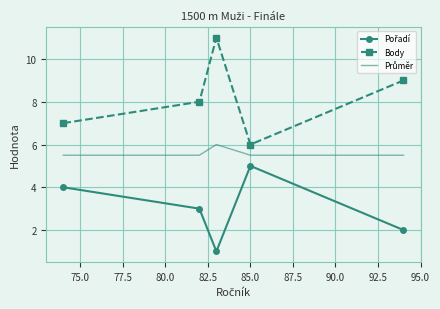

Which series has the widest spread of values?

Body